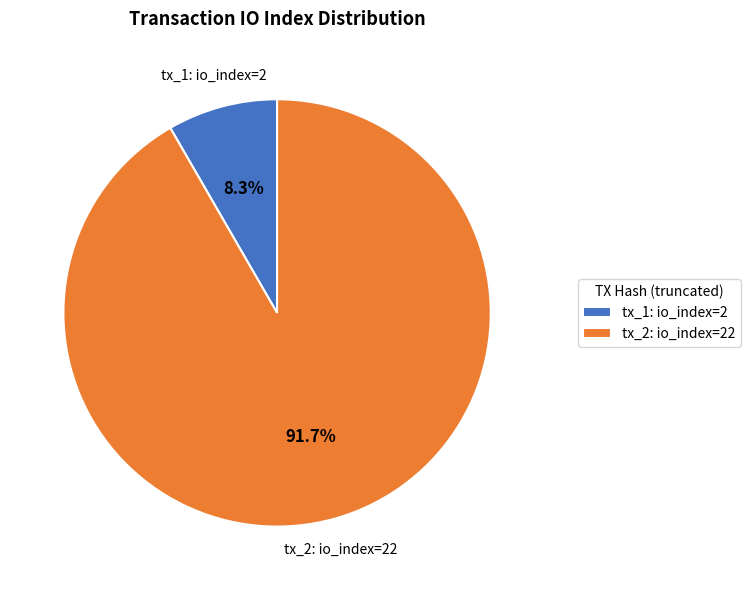

To the nearest percent, what percentage of the pie is tx_1: io_index=2?

8%